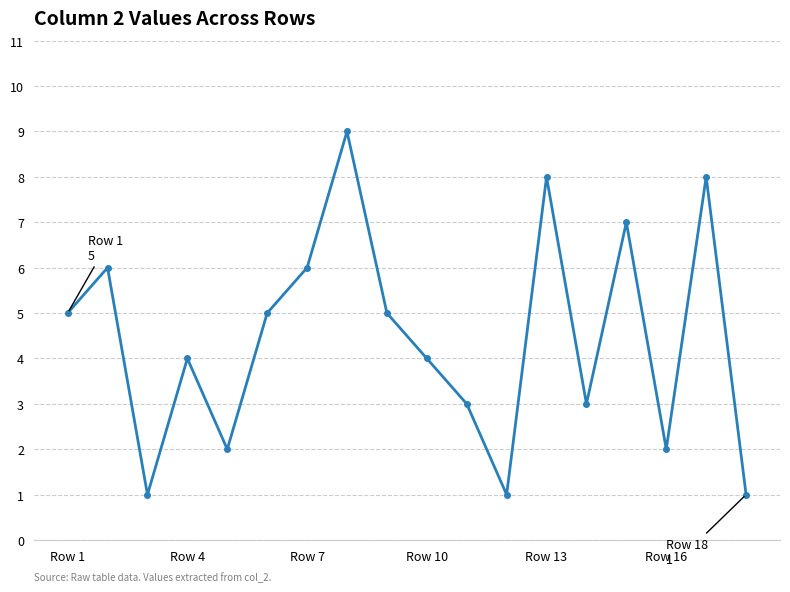

How many lines are shown in the chart?

1